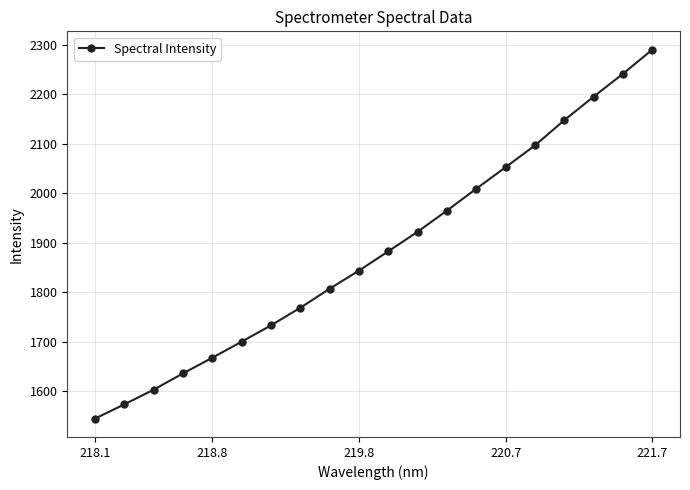

What is the value of the 4th point from the left?

1636.1